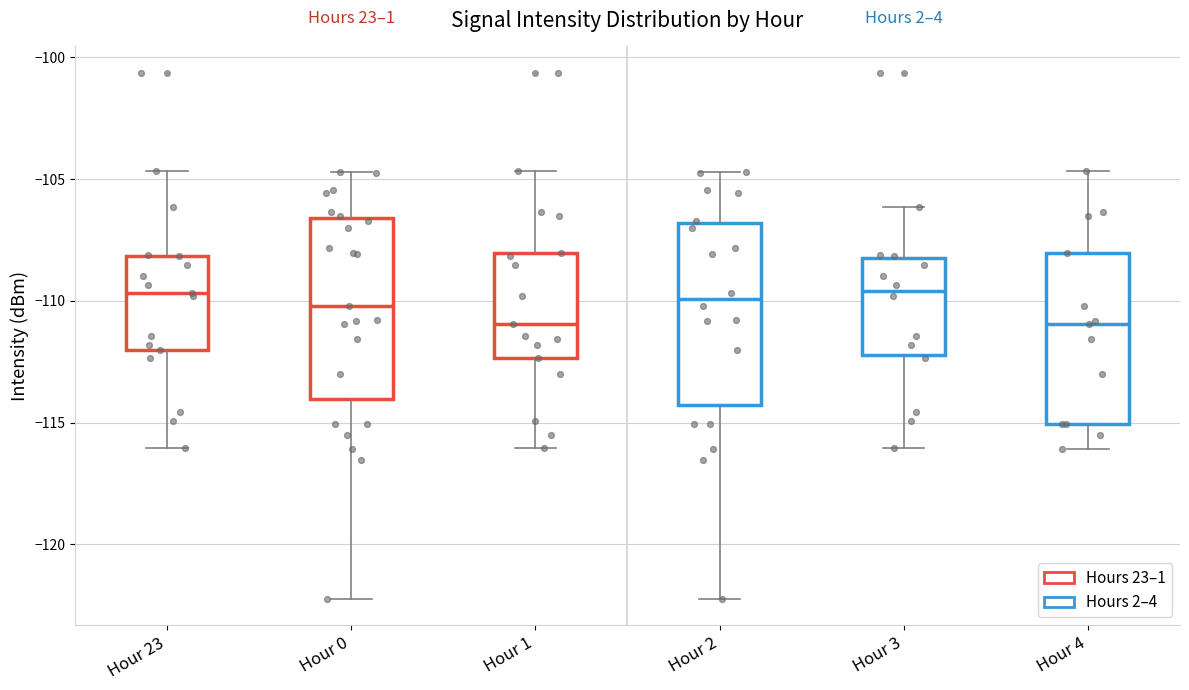

Reading left to right, transcribe this box plot: for each box, give where its median line is, the range the box spans, and where its two whiskers end, as read against the y-axis. The values are not printed on the chart, so give them approximately, as read against the axis.

Hour 23: median -109.5, box -112.0 to -108.0, whiskers -116.0 to -104.5
Hour 0: median -110.0, box -114.0 to -106.5, whiskers -122.0 to -104.5
Hour 1: median -111.0, box -112.5 to -108.0, whiskers -116.0 to -104.5
Hour 2: median -110.0, box -114.5 to -107.0, whiskers -122.0 to -104.5
Hour 3: median -109.5, box -112.0 to -108.0, whiskers -116.0 to -106.0
Hour 4: median -111.0, box -115.0 to -108.0, whiskers -116.0 to -104.5